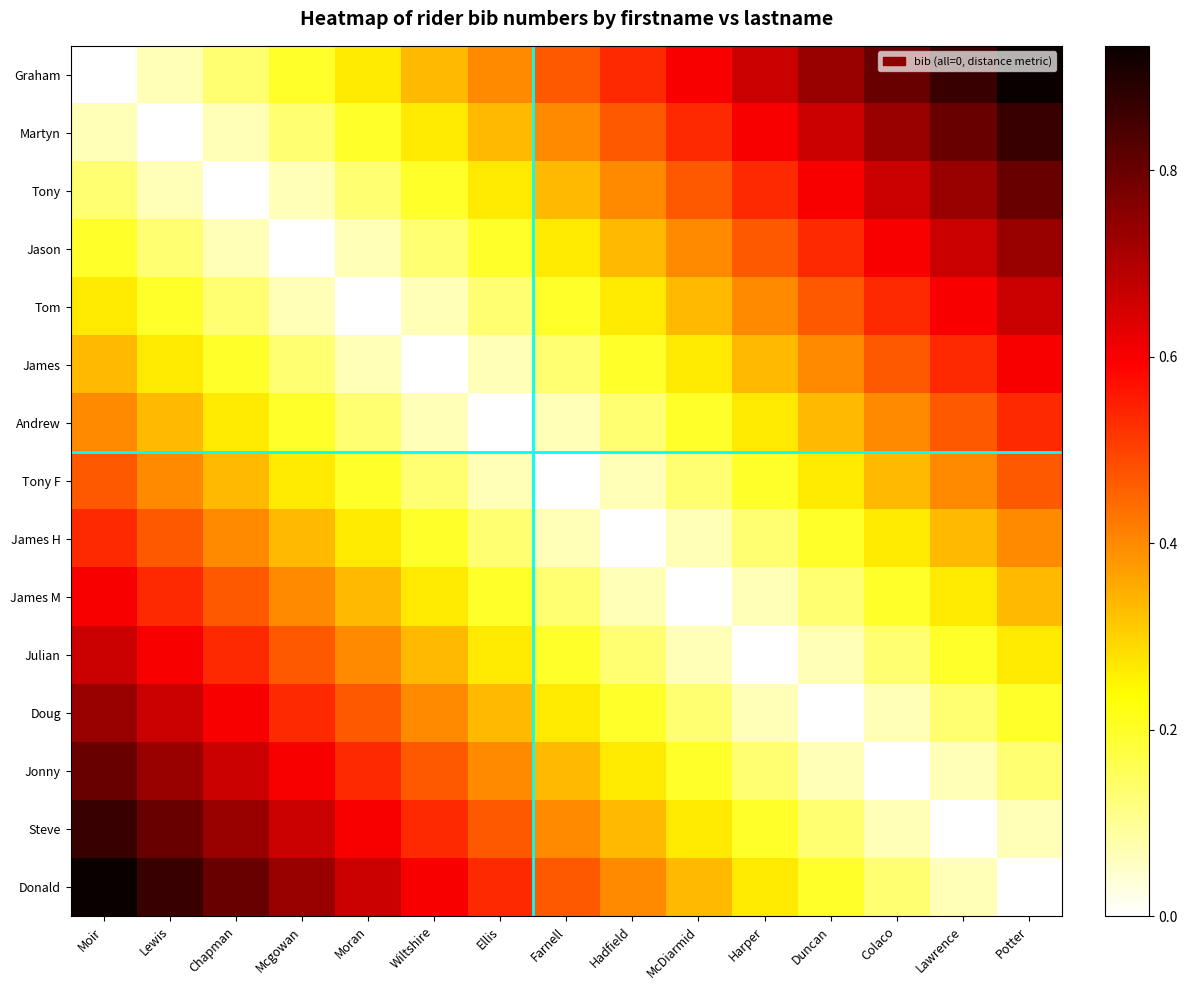

Reading right to left, what are all the values shown in this chart?

Graham: Potter=0.9	Lawrence=0.9	Colaco=0.8	Duncan=0.7	Harper=0.7	McDiarmid=0.6	Hadfield=0.5	Farnell=0.5	Ellis=0.4	Wiltshire=0.3	Moran=0.3	Mcgowan=0.2	Chapman=0.1	Lewis=0.1	Moir=0.0
Martyn: Potter=0.9	Lawrence=0.8	Colaco=0.7	Duncan=0.7	Harper=0.6	McDiarmid=0.5	Hadfield=0.5	Farnell=0.4	Ellis=0.3	Wiltshire=0.3	Moran=0.2	Mcgowan=0.1	Chapman=0.1	Lewis=0.0	Moir=0.1
Tony: Potter=0.8	Lawrence=0.7	Colaco=0.7	Duncan=0.6	Harper=0.5	McDiarmid=0.5	Hadfield=0.4	Farnell=0.3	Ellis=0.3	Wiltshire=0.2	Moran=0.1	Mcgowan=0.1	Chapman=0.0	Lewis=0.1	Moir=0.1
Jason: Potter=0.7	Lawrence=0.7	Colaco=0.6	Duncan=0.5	Harper=0.5	McDiarmid=0.4	Hadfield=0.3	Farnell=0.3	Ellis=0.2	Wiltshire=0.1	Moran=0.1	Mcgowan=0.0	Chapman=0.1	Lewis=0.1	Moir=0.2
Tom: Potter=0.7	Lawrence=0.6	Colaco=0.5	Duncan=0.5	Harper=0.4	McDiarmid=0.3	Hadfield=0.3	Farnell=0.2	Ellis=0.1	Wiltshire=0.1	Moran=0.0	Mcgowan=0.1	Chapman=0.1	Lewis=0.2	Moir=0.3
James: Potter=0.6	Lawrence=0.5	Colaco=0.5	Duncan=0.4	Harper=0.3	McDiarmid=0.3	Hadfield=0.2	Farnell=0.1	Ellis=0.1	Wiltshire=0.0	Moran=0.1	Mcgowan=0.1	Chapman=0.2	Lewis=0.3	Moir=0.3
Andrew: Potter=0.5	Lawrence=0.5	Colaco=0.4	Duncan=0.3	Harper=0.3	McDiarmid=0.2	Hadfield=0.1	Farnell=0.1	Ellis=0.0	Wiltshire=0.1	Moran=0.1	Mcgowan=0.2	Chapman=0.3	Lewis=0.3	Moir=0.4
Tony F: Potter=0.5	Lawrence=0.4	Colaco=0.3	Duncan=0.3	Harper=0.2	McDiarmid=0.1	Hadfield=0.1	Farnell=0.0	Ellis=0.1	Wiltshire=0.1	Moran=0.2	Mcgowan=0.3	Chapman=0.3	Lewis=0.4	Moir=0.5
James H: Potter=0.4	Lawrence=0.3	Colaco=0.3	Duncan=0.2	Harper=0.1	McDiarmid=0.1	Hadfield=0.0	Farnell=0.1	Ellis=0.1	Wiltshire=0.2	Moran=0.3	Mcgowan=0.3	Chapman=0.4	Lewis=0.5	Moir=0.5
James M: Potter=0.3	Lawrence=0.3	Colaco=0.2	Duncan=0.1	Harper=0.1	McDiarmid=0.0	Hadfield=0.1	Farnell=0.1	Ellis=0.2	Wiltshire=0.3	Moran=0.3	Mcgowan=0.4	Chapman=0.5	Lewis=0.5	Moir=0.6
Julian: Potter=0.3	Lawrence=0.2	Colaco=0.1	Duncan=0.1	Harper=0.0	McDiarmid=0.1	Hadfield=0.1	Farnell=0.2	Ellis=0.3	Wiltshire=0.3	Moran=0.4	Mcgowan=0.5	Chapman=0.5	Lewis=0.6	Moir=0.7
Doug: Potter=0.2	Lawrence=0.1	Colaco=0.1	Duncan=0.0	Harper=0.1	McDiarmid=0.1	Hadfield=0.2	Farnell=0.3	Ellis=0.3	Wiltshire=0.4	Moran=0.5	Mcgowan=0.5	Chapman=0.6	Lewis=0.7	Moir=0.7
Jonny: Potter=0.1	Lawrence=0.1	Colaco=0.0	Duncan=0.1	Harper=0.1	McDiarmid=0.2	Hadfield=0.3	Farnell=0.3	Ellis=0.4	Wiltshire=0.5	Moran=0.5	Mcgowan=0.6	Chapman=0.7	Lewis=0.7	Moir=0.8
Steve: Potter=0.1	Lawrence=0.0	Colaco=0.1	Duncan=0.1	Harper=0.2	McDiarmid=0.3	Hadfield=0.3	Farnell=0.4	Ellis=0.5	Wiltshire=0.5	Moran=0.6	Mcgowan=0.7	Chapman=0.7	Lewis=0.8	Moir=0.9
Donald: Potter=0.0	Lawrence=0.1	Colaco=0.1	Duncan=0.2	Harper=0.3	McDiarmid=0.3	Hadfield=0.4	Farnell=0.5	Ellis=0.5	Wiltshire=0.6	Moran=0.7	Mcgowan=0.7	Chapman=0.8	Lewis=0.9	Moir=0.9